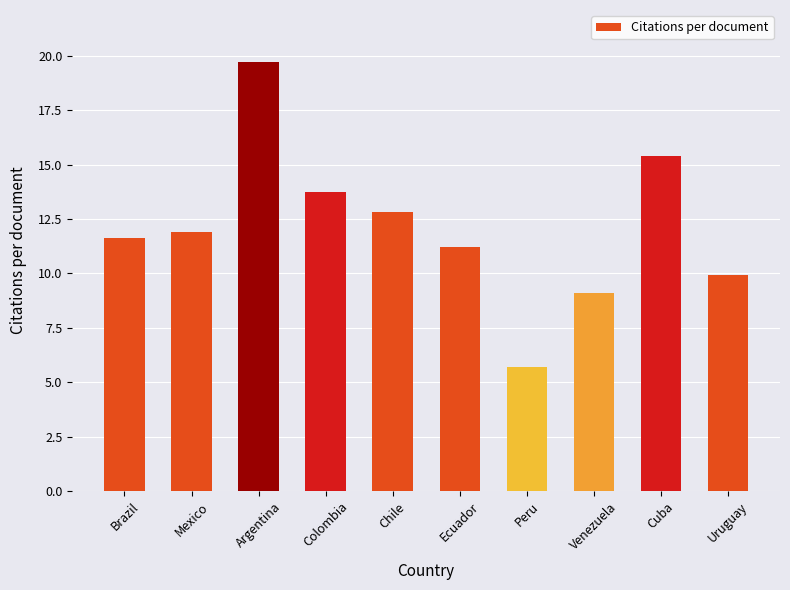

Is it true that the value at Chile is 17.6?

False